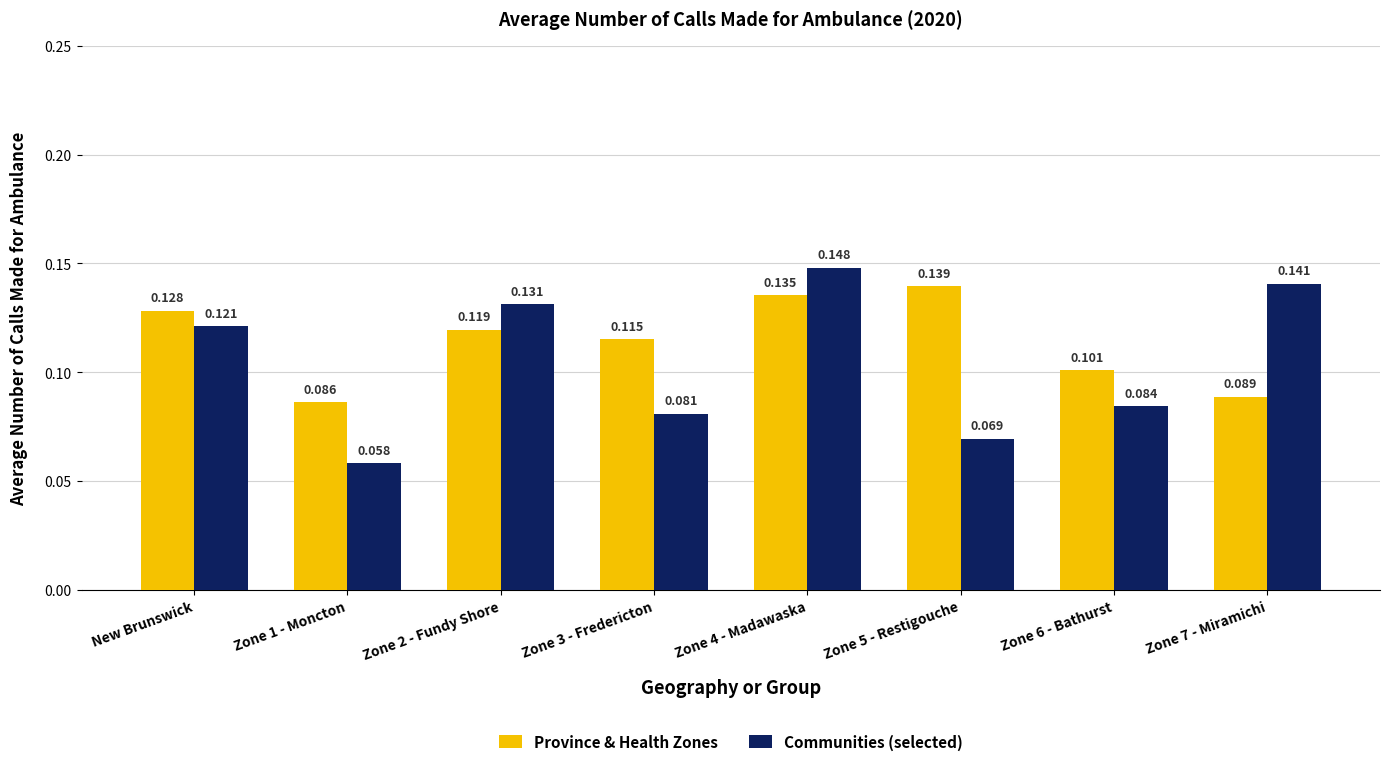

Where is Communities (selected) nearest to the value 0?

Zone 1 - Moncton